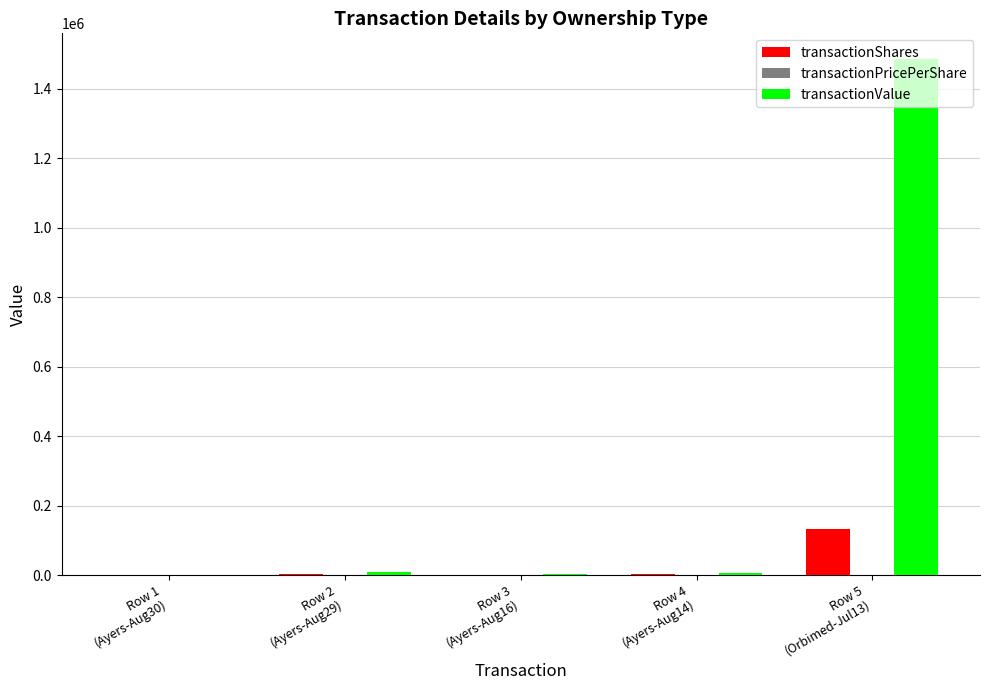

What is the greatest value displayed?

1485000.0